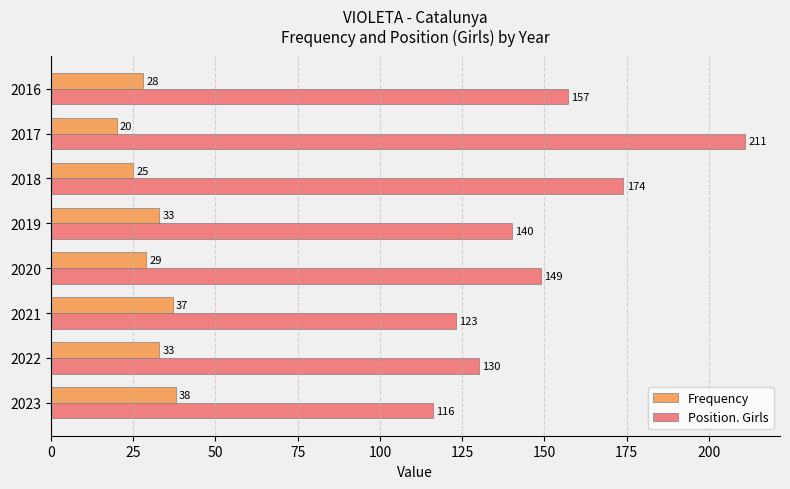

Which series has the largest total across all categories?

Position. Girls